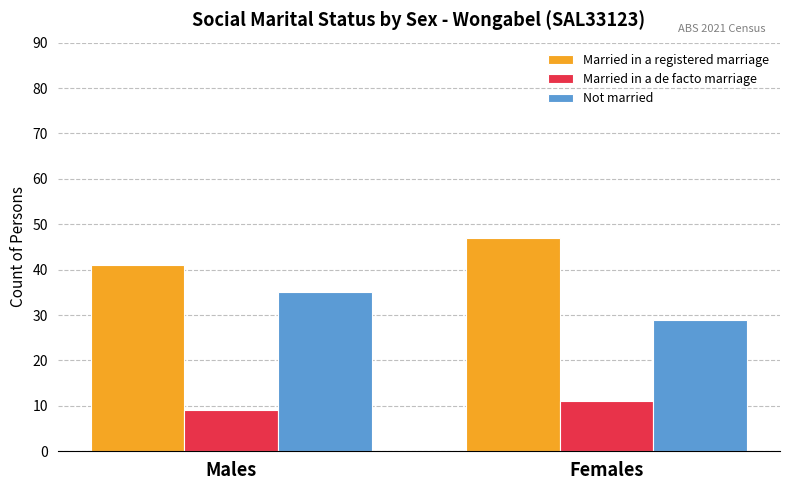

Rank the categories by Married in a registered marriage value from highest to lowest.

Females, Males